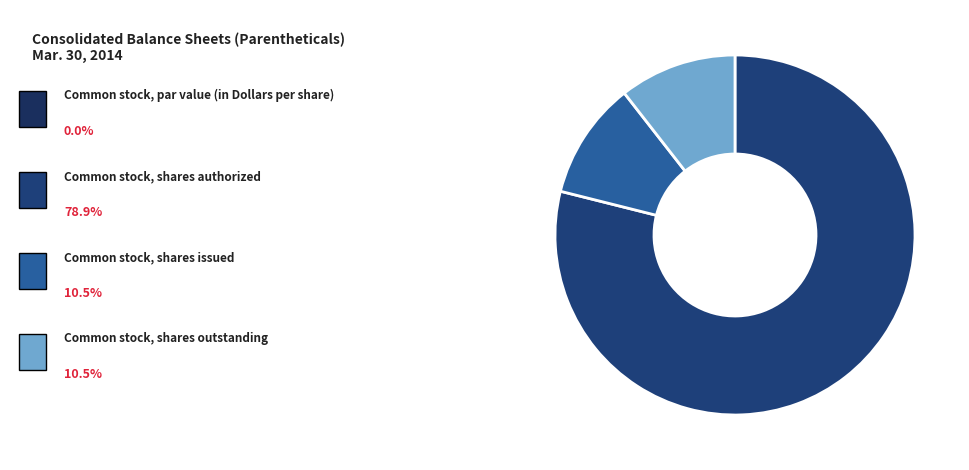

Count the number of slices in the pie.

4